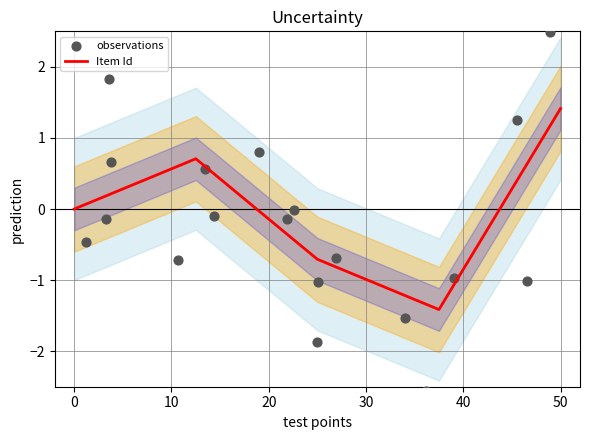

What is the minimum value for Item Id?

-1.4